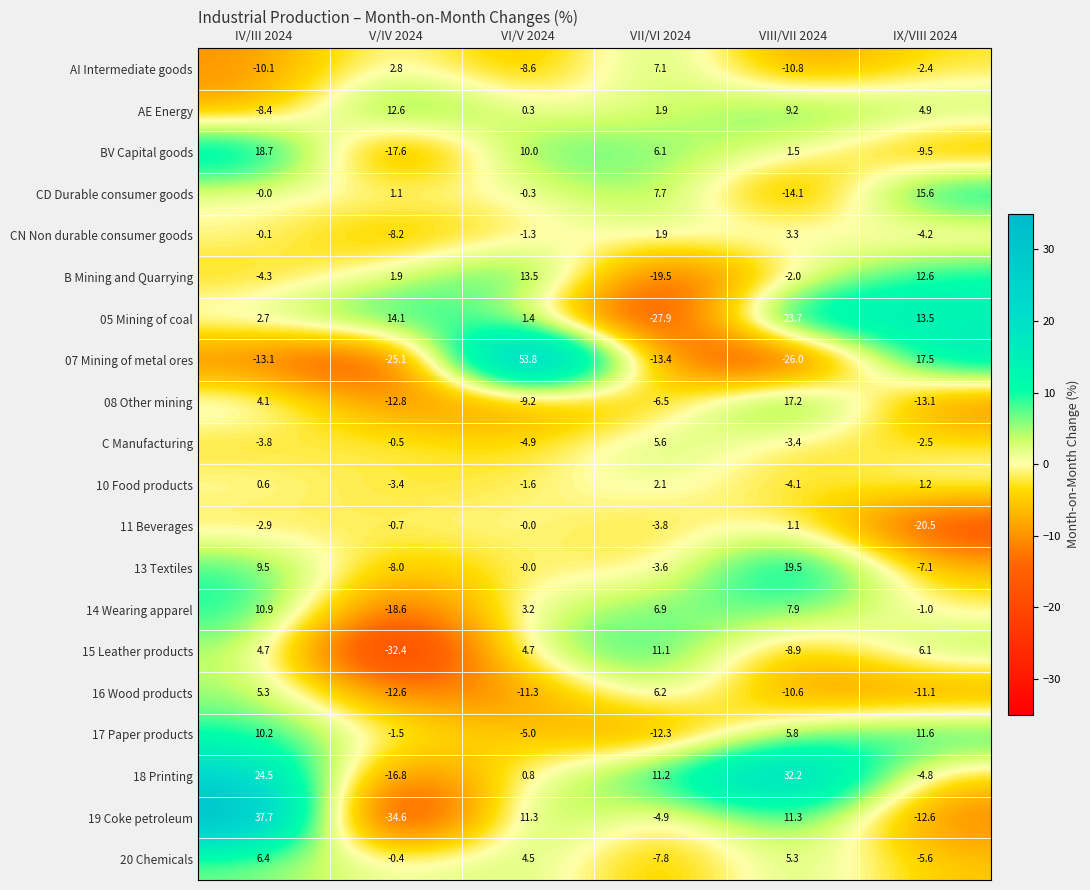

True or false: 13 Textiles has a value of 9.5 at IV/III 2024.

True